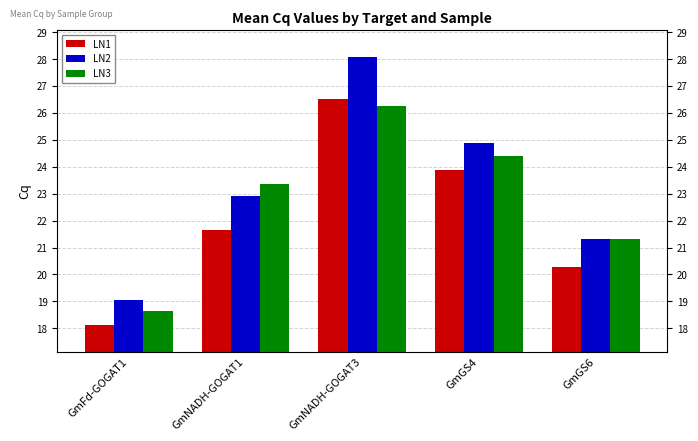

How many data points does each series have?

5